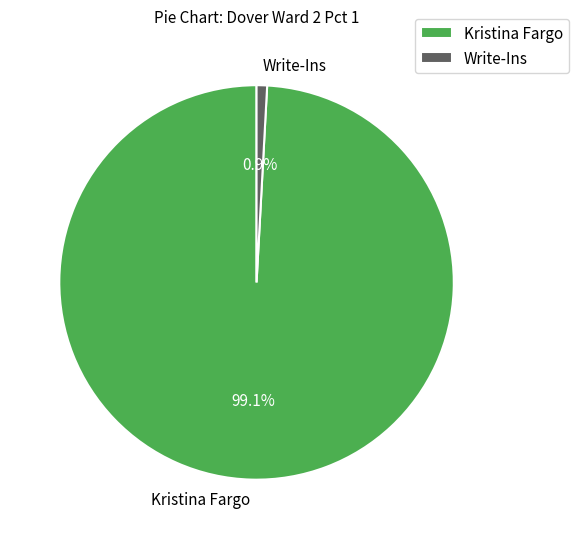

True or false: Kristina Fargo accounts for 93% of the total.

False